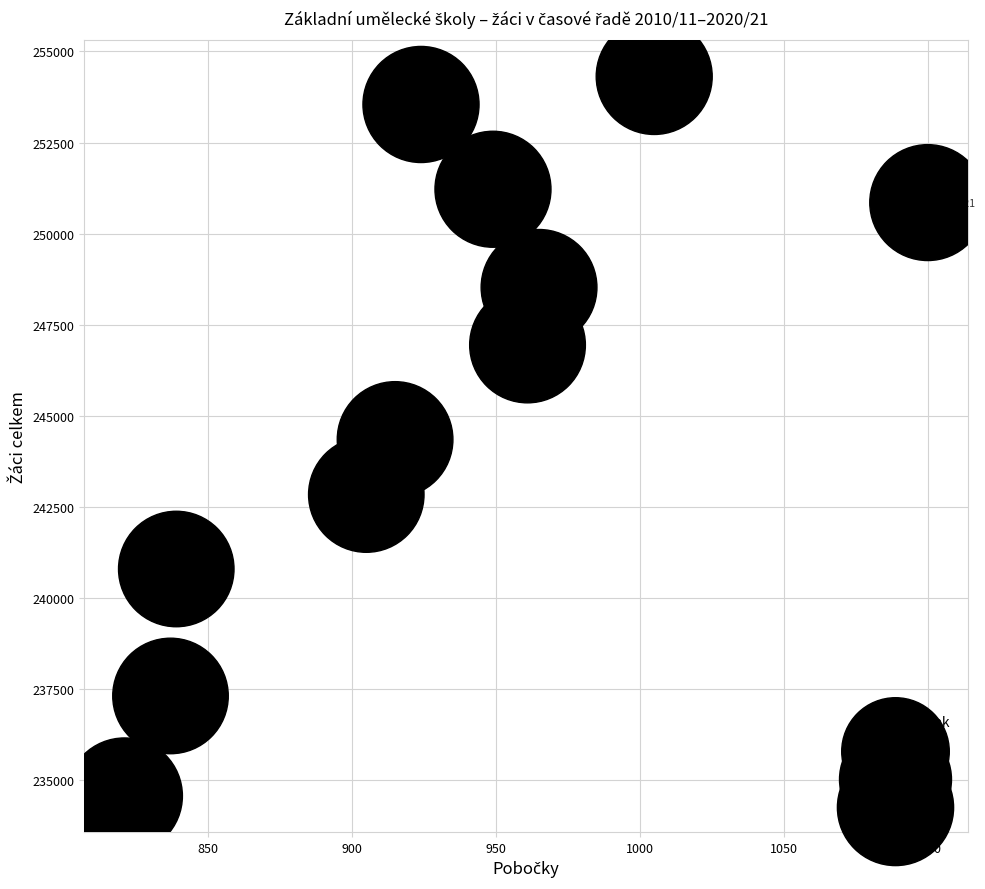

What is the range of X values (max minus min)?

279